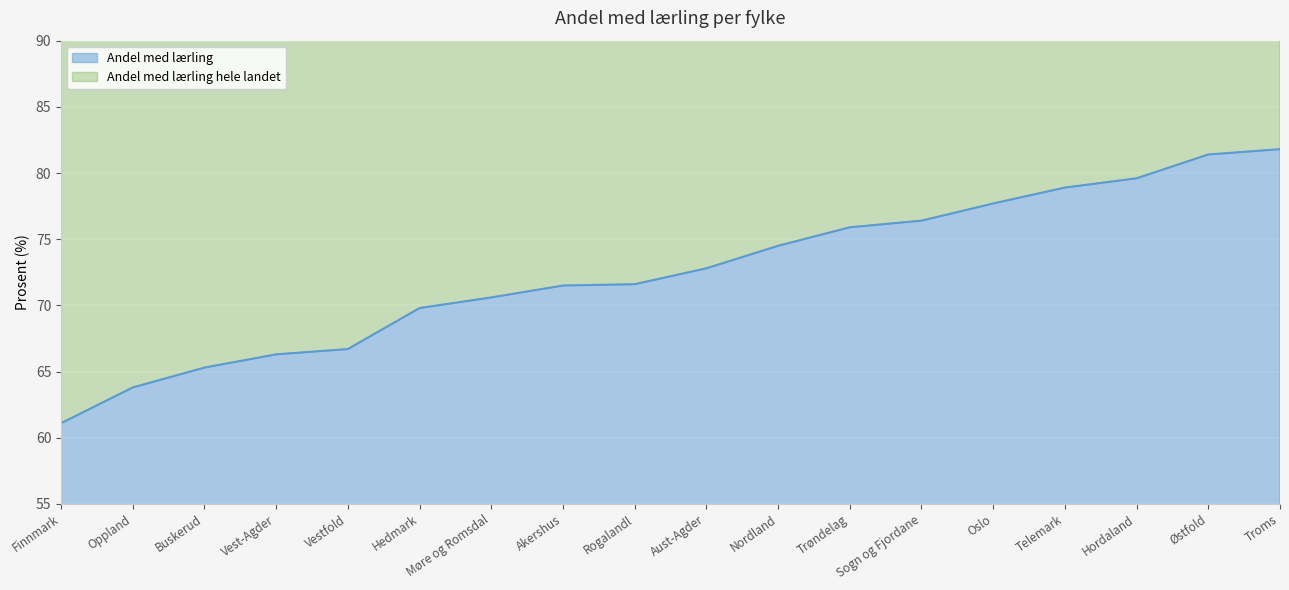

True or false: there are more than 1 points higher than both neighbors.

False